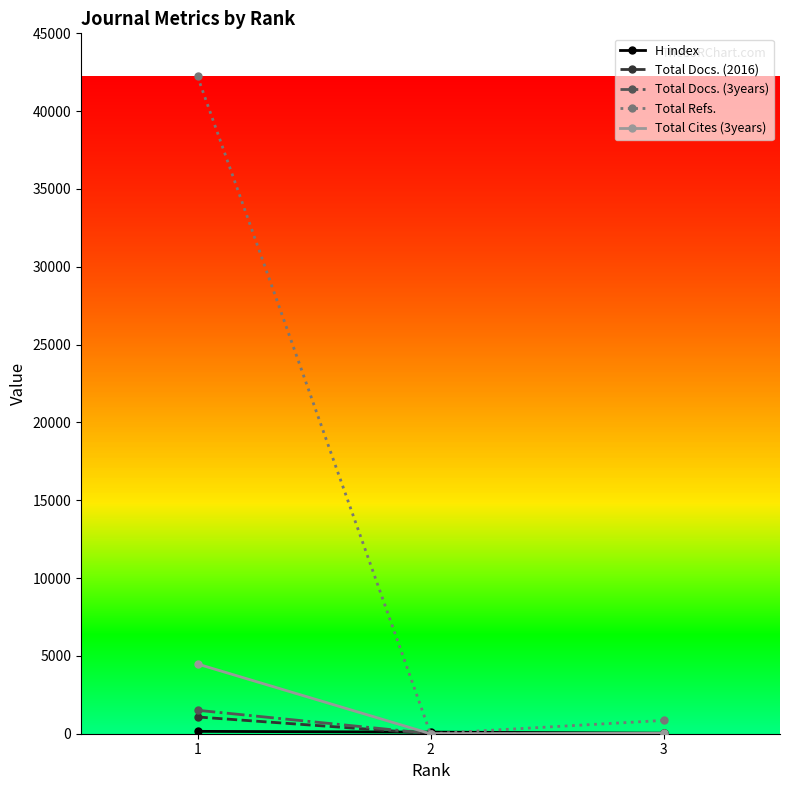

Which series has the widest spread of values?

Total Refs.